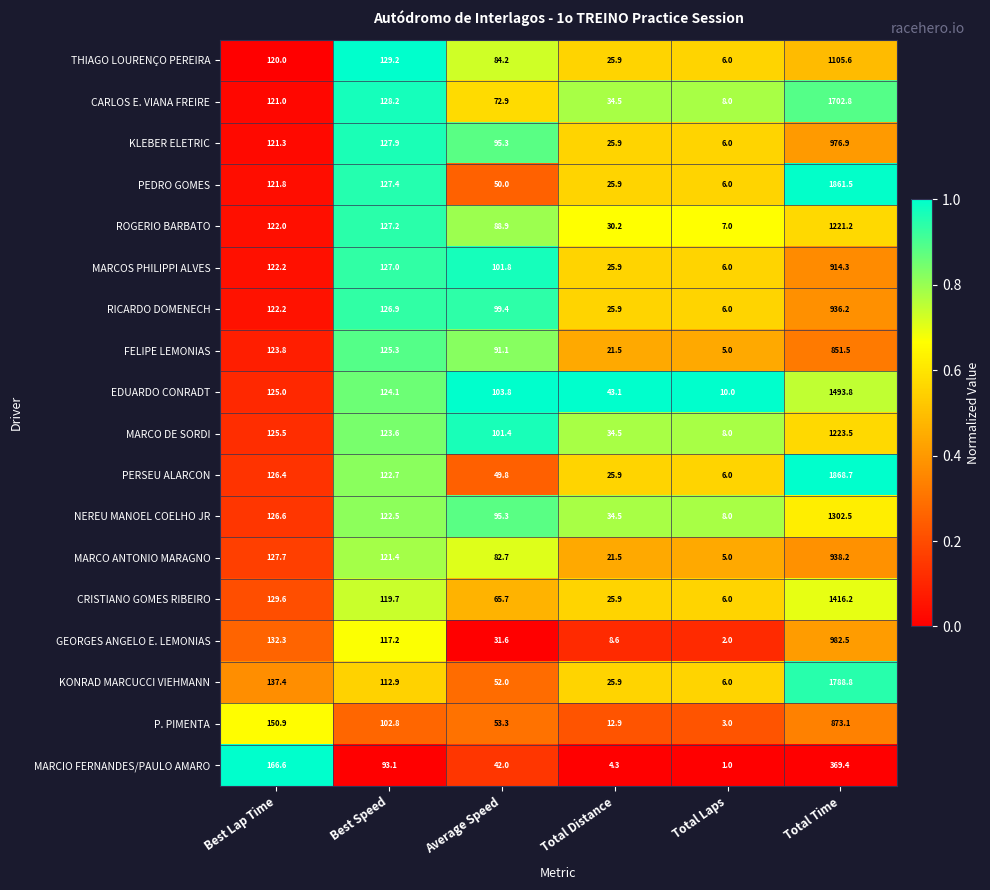

Which category has the lowest value across all series?

Total Laps